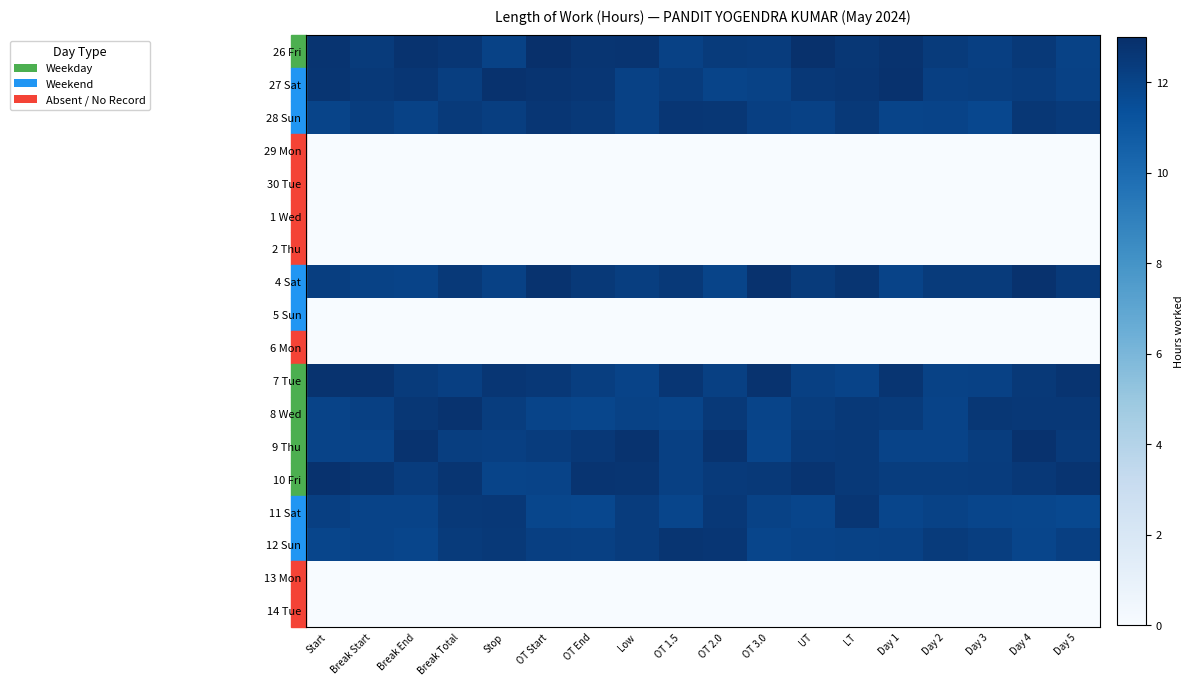

How many series are shown in this chart?

18